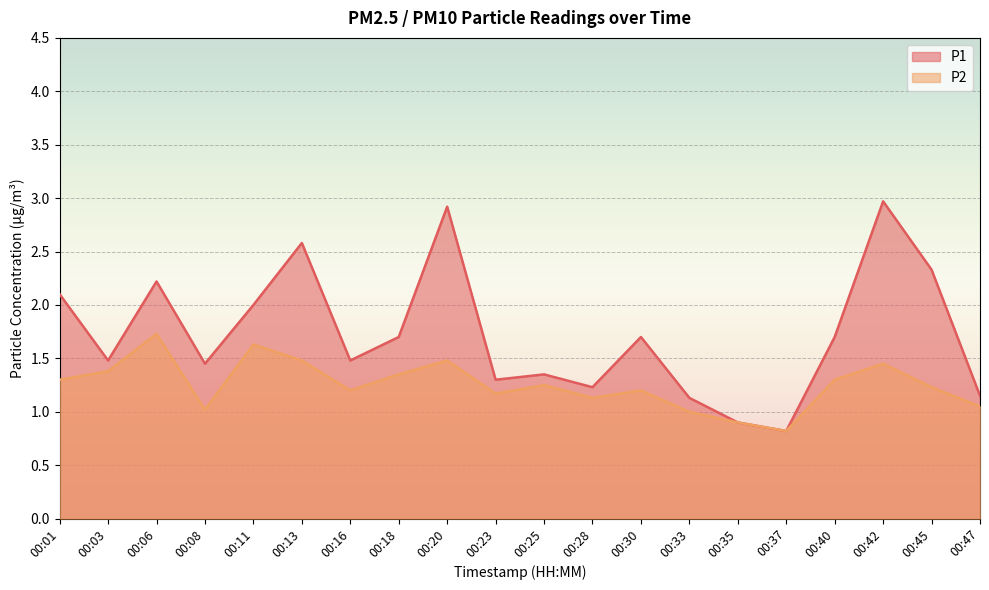

Where is the first local maximum for P2?

00:06